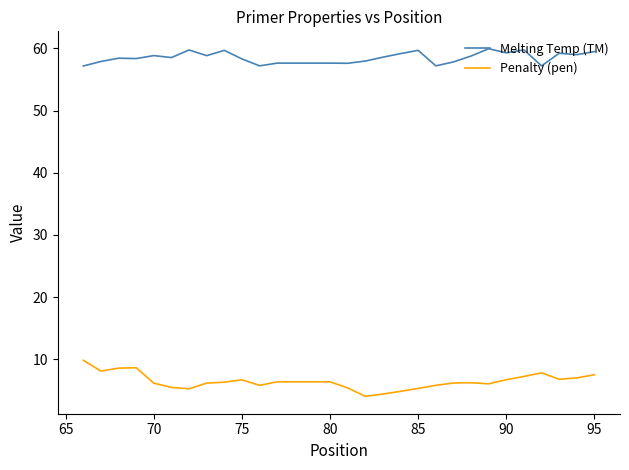

What is the lowest value of the Penalty (pen) series?

4.0